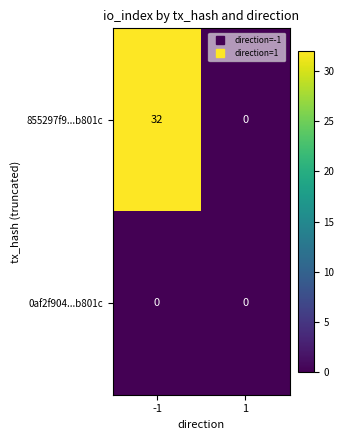

Reading left to right, extract all data points from this chart.

855297f9...b801c: 32	0
0af2f904...b801c: 0	0